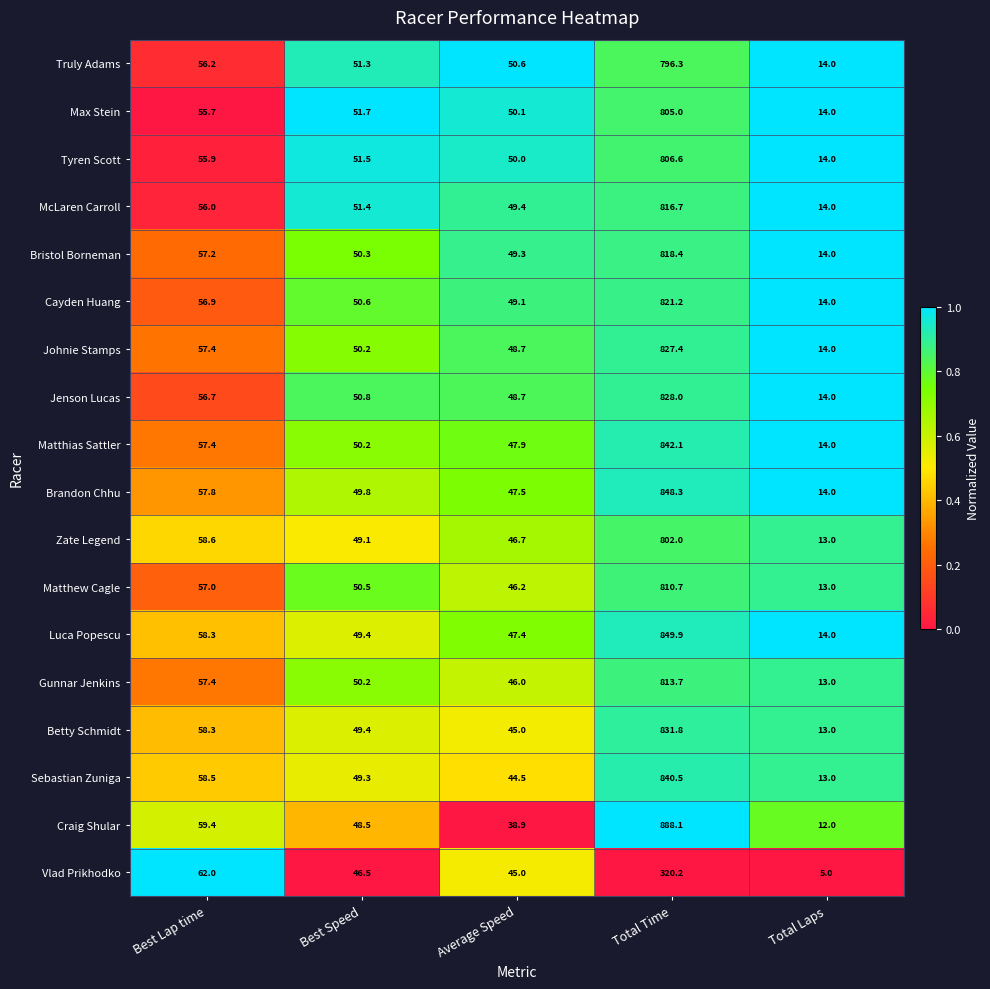

Which series has the largest total across all categories?

Craig Shular